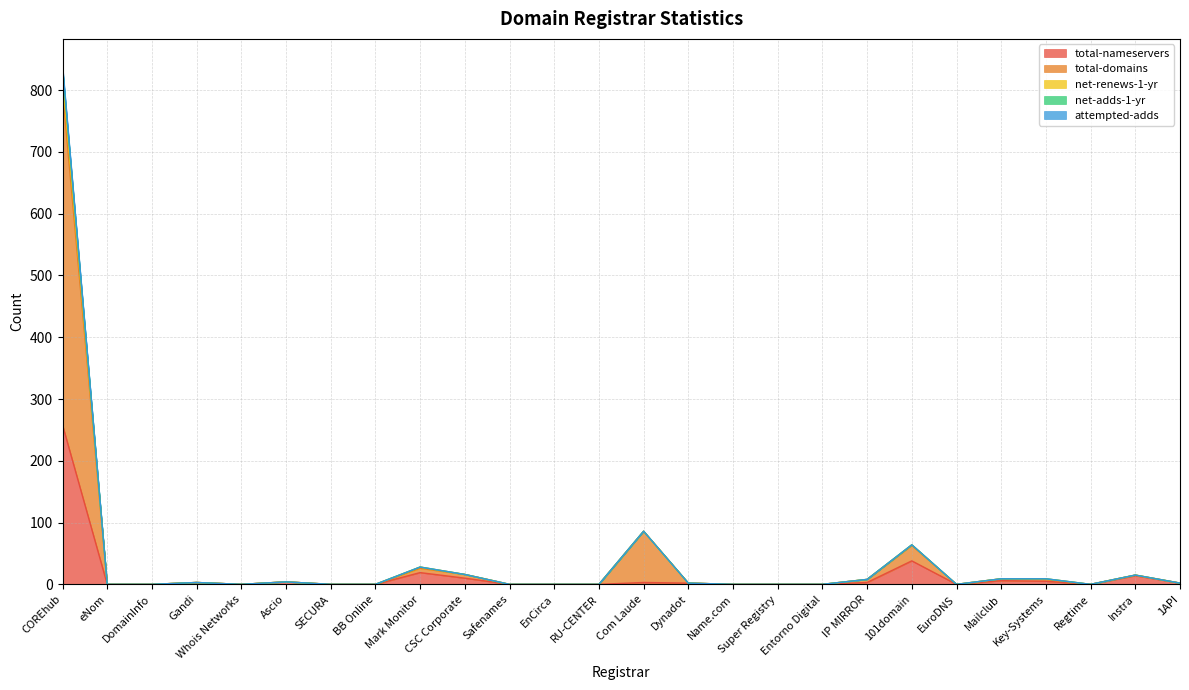

How many data points in net-renews-1-yr are less than 2?

13